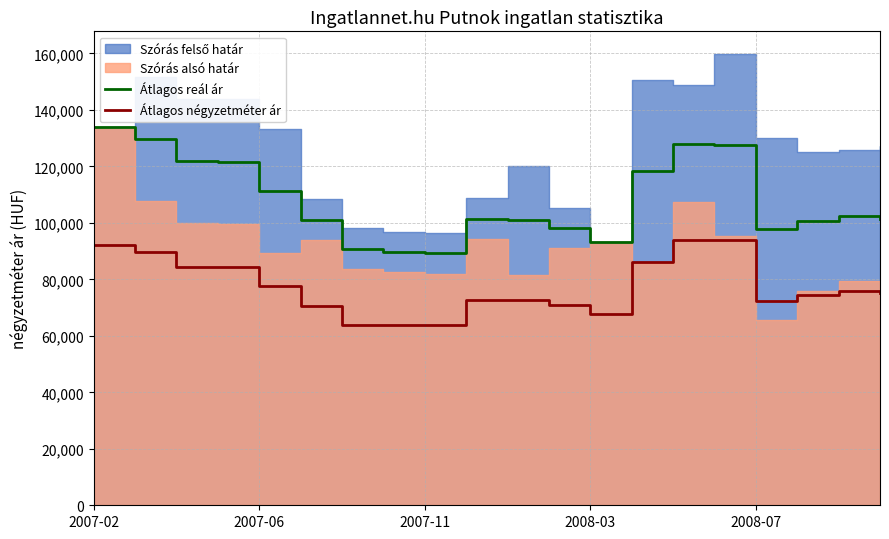

What is the maximum value for Átlagos négyzetméter ár?

93828